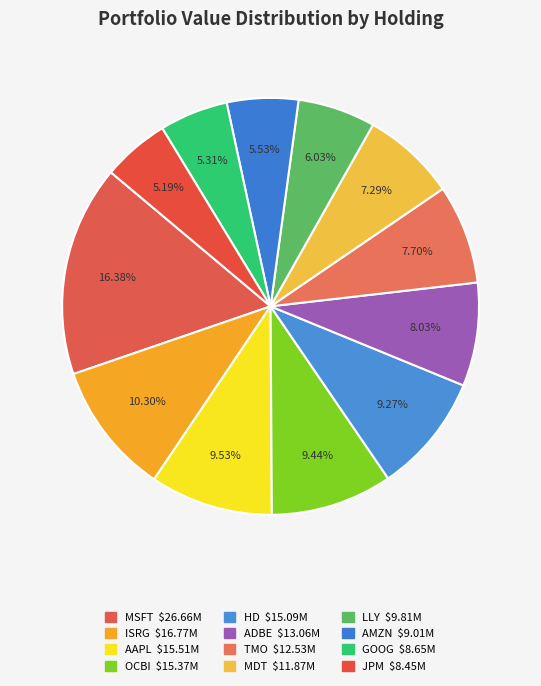

Is it true that LLY is 1% of the pie?

False